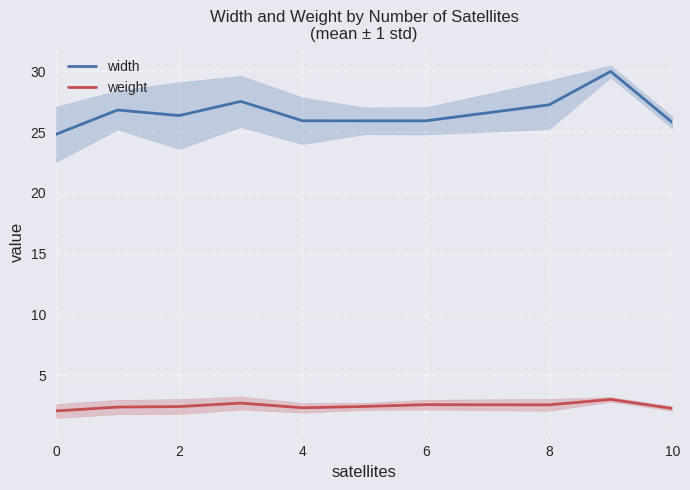

What is the value of the weight point at the 5th from the left?

2.3